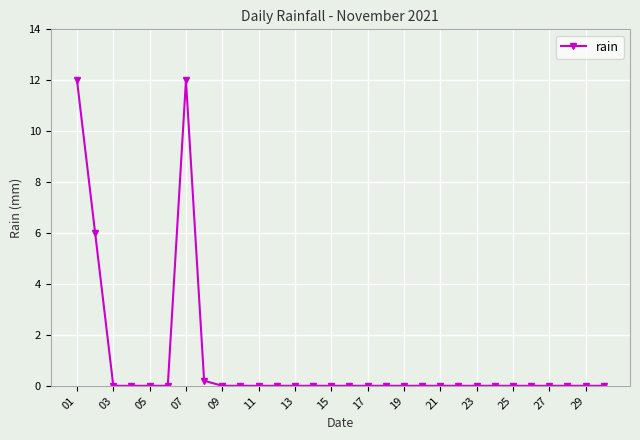

What is the maximum value shown in the chart?

12.0